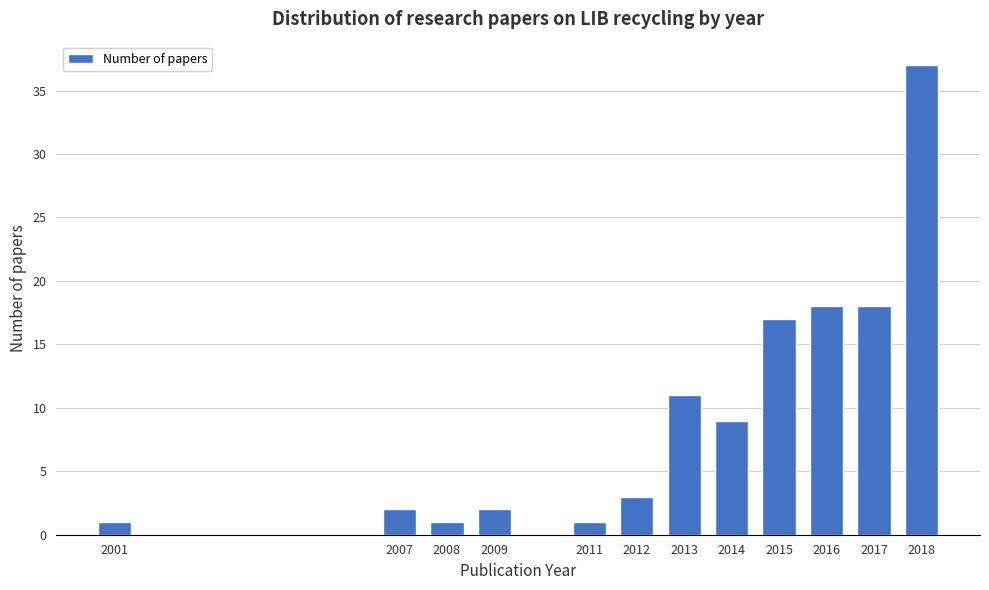

Reading left to right, list all the values displayed in this chart.

1	2	1	2	1	3	11	9	17	18	18	37